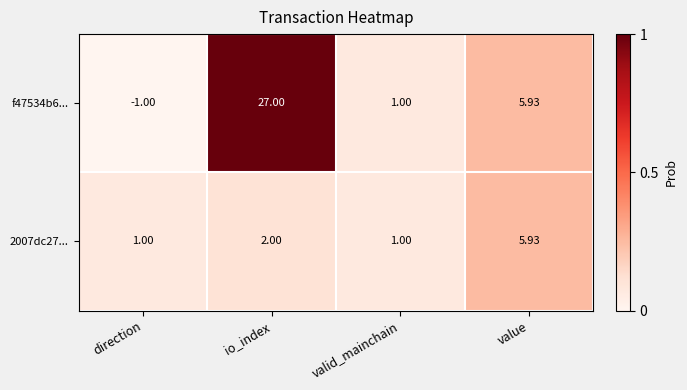

What is the maximum value shown in the chart?

27.0